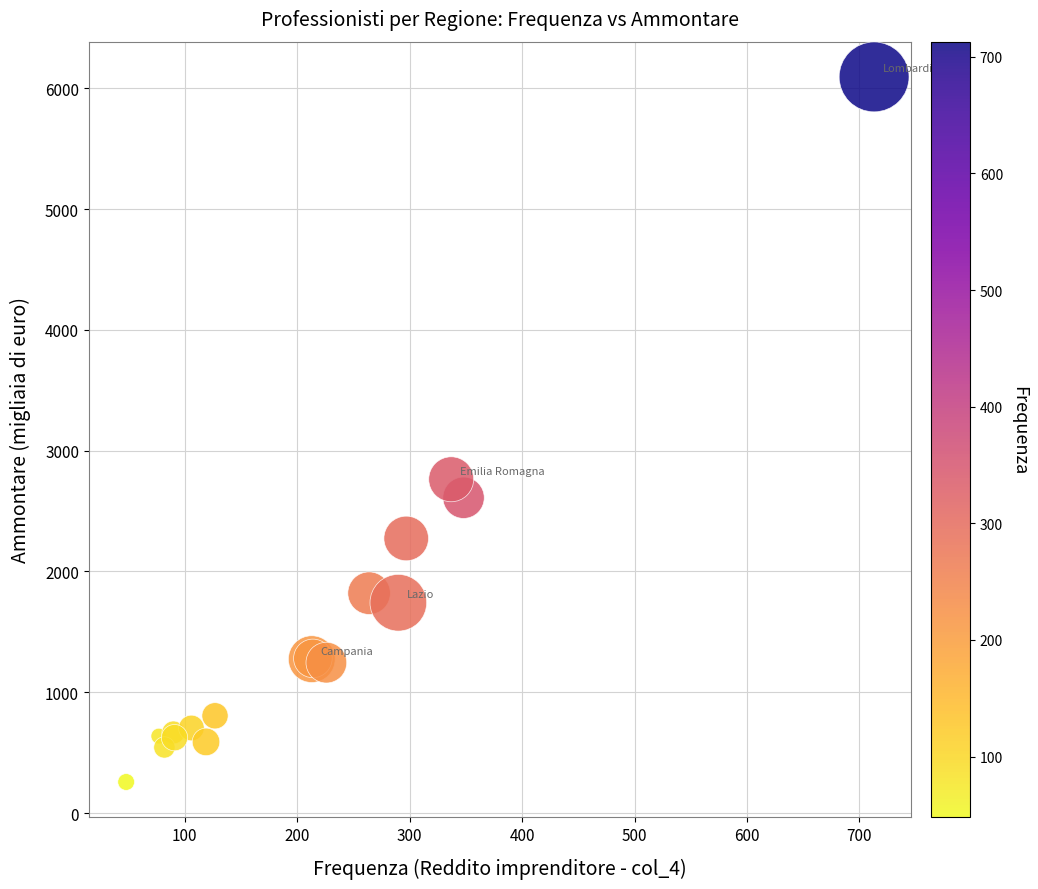

What Y value in the scatter plot is closest to 3175?

2763